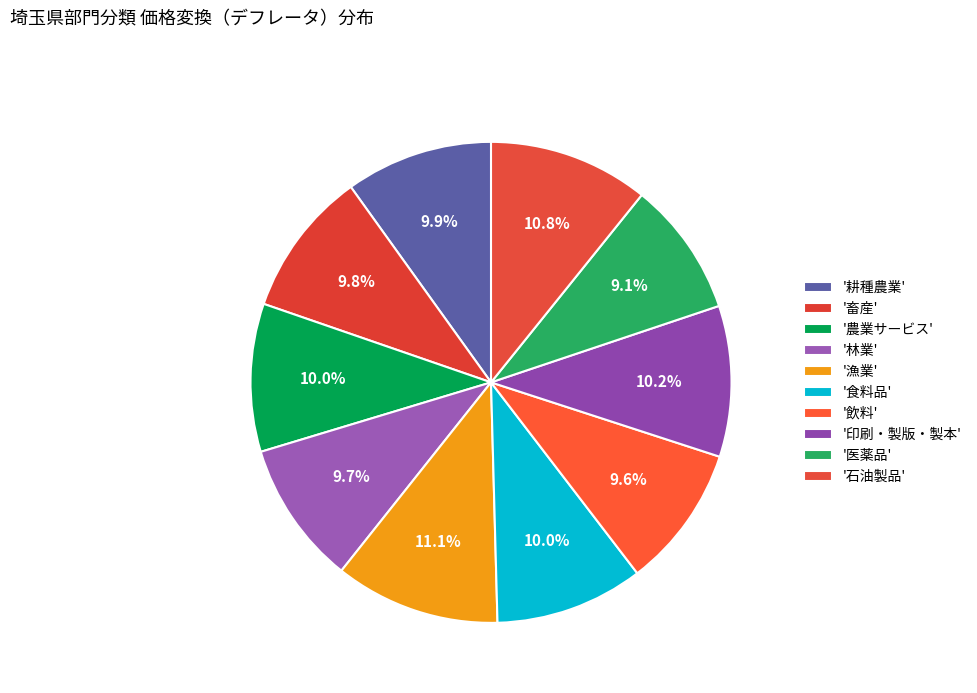

Which category has the biggest portion of the pie?

漁業